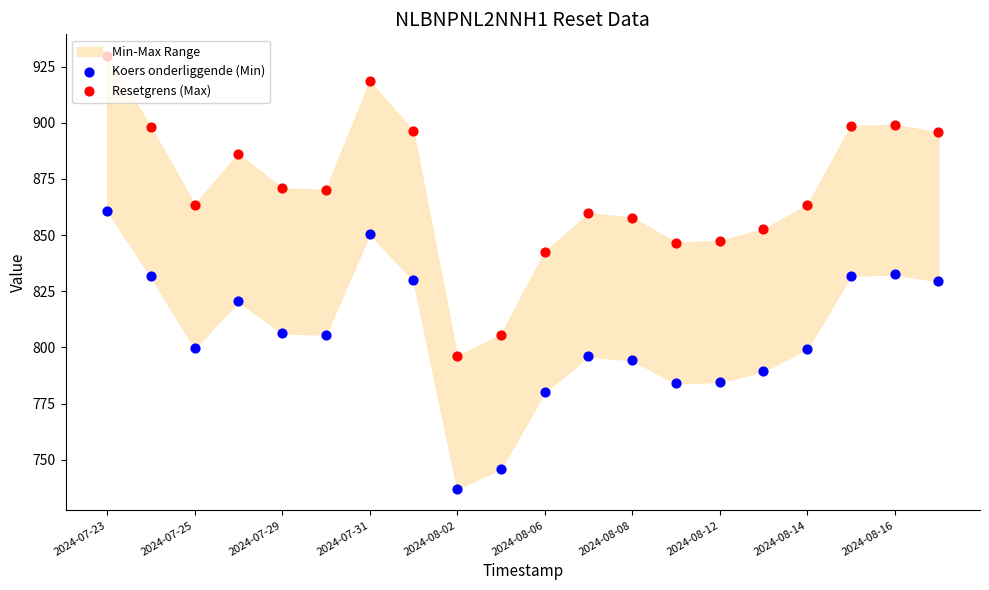

Which series reaches the minimum Y coordinate?

Koers onderliggende (Min)